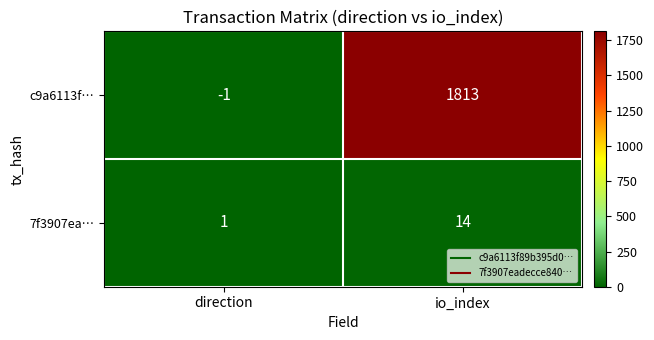

Rank the series by their maximum value, from highest to lowest.

c9a6113f…, 7f3907ea…